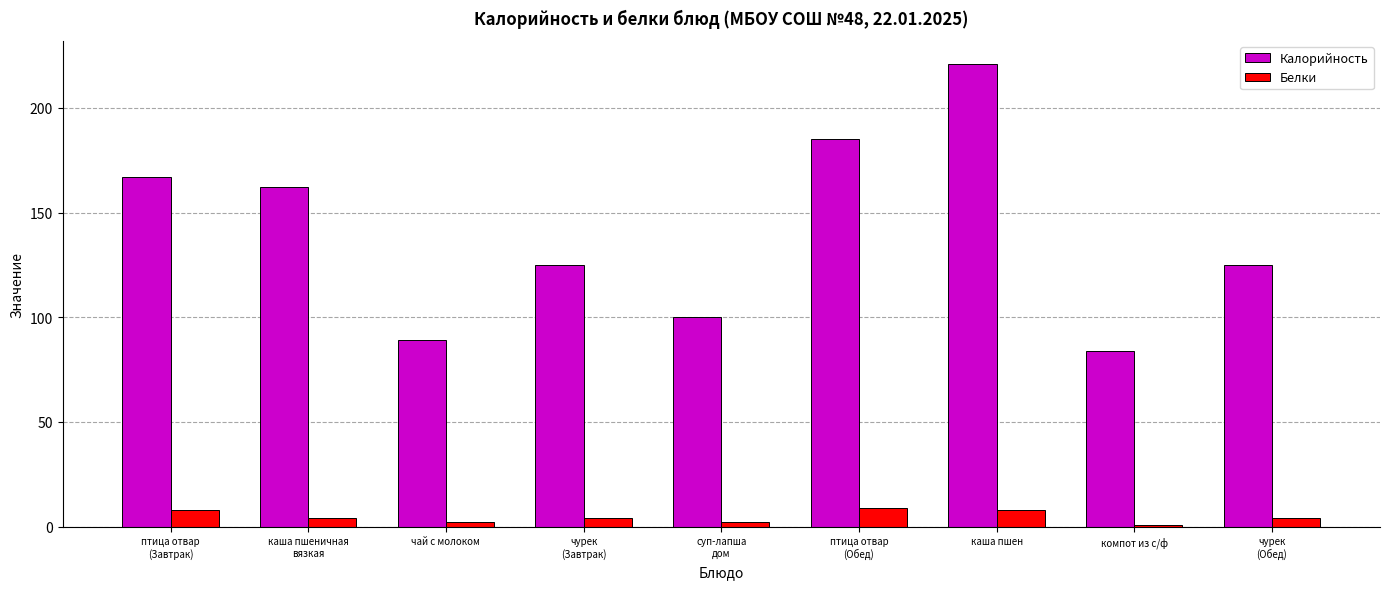

What is the sum of the Калорийность values at каша пшеничная
вязкая and чай с молоком?

251